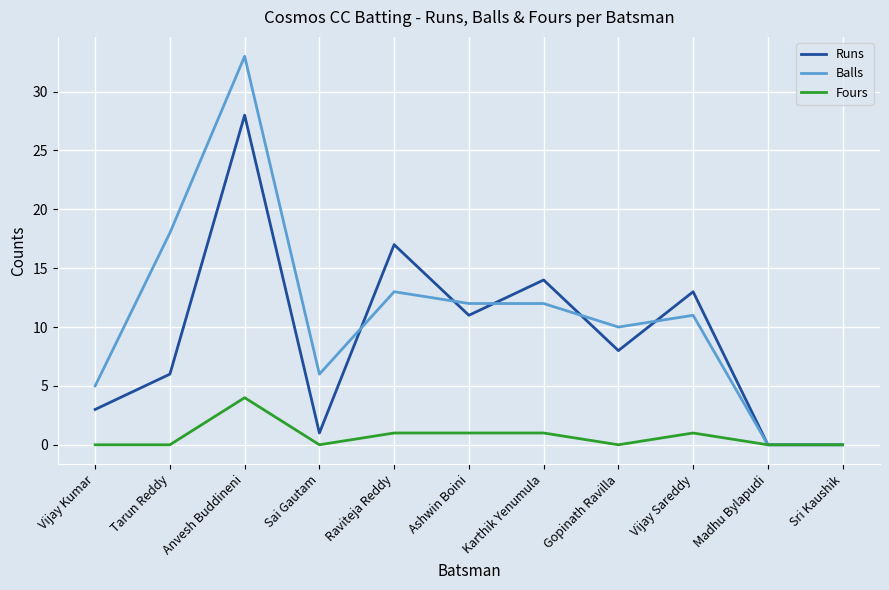

Which series has the largest range (max minus min)?

Balls